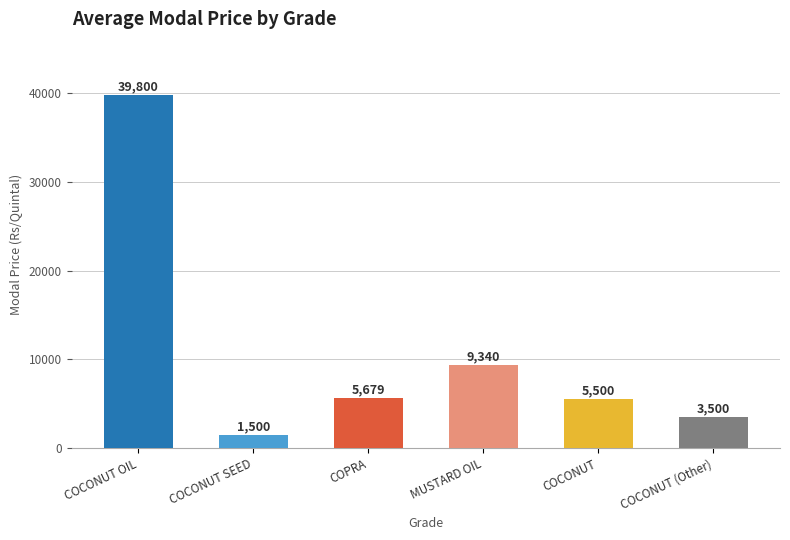

What is the difference between the maximum and second lowest values?

36300.0